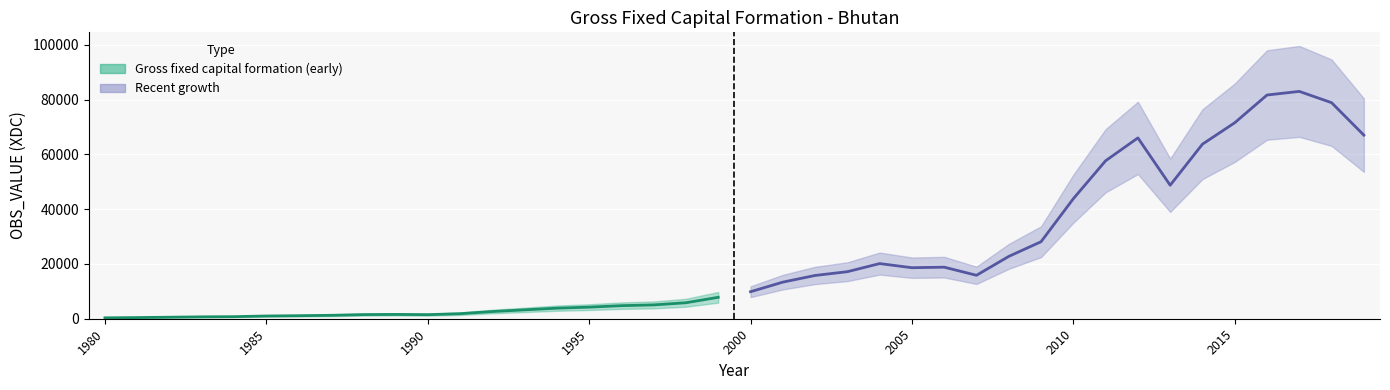

What is the value of the 12th point from the left?

1841.4